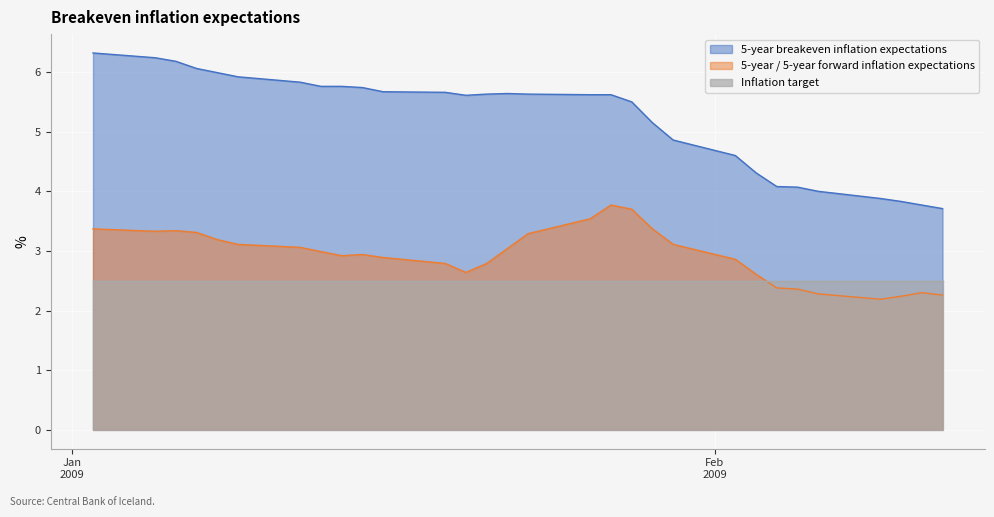

Which series has the widest spread of values?

5-year breakeven inflation expectations